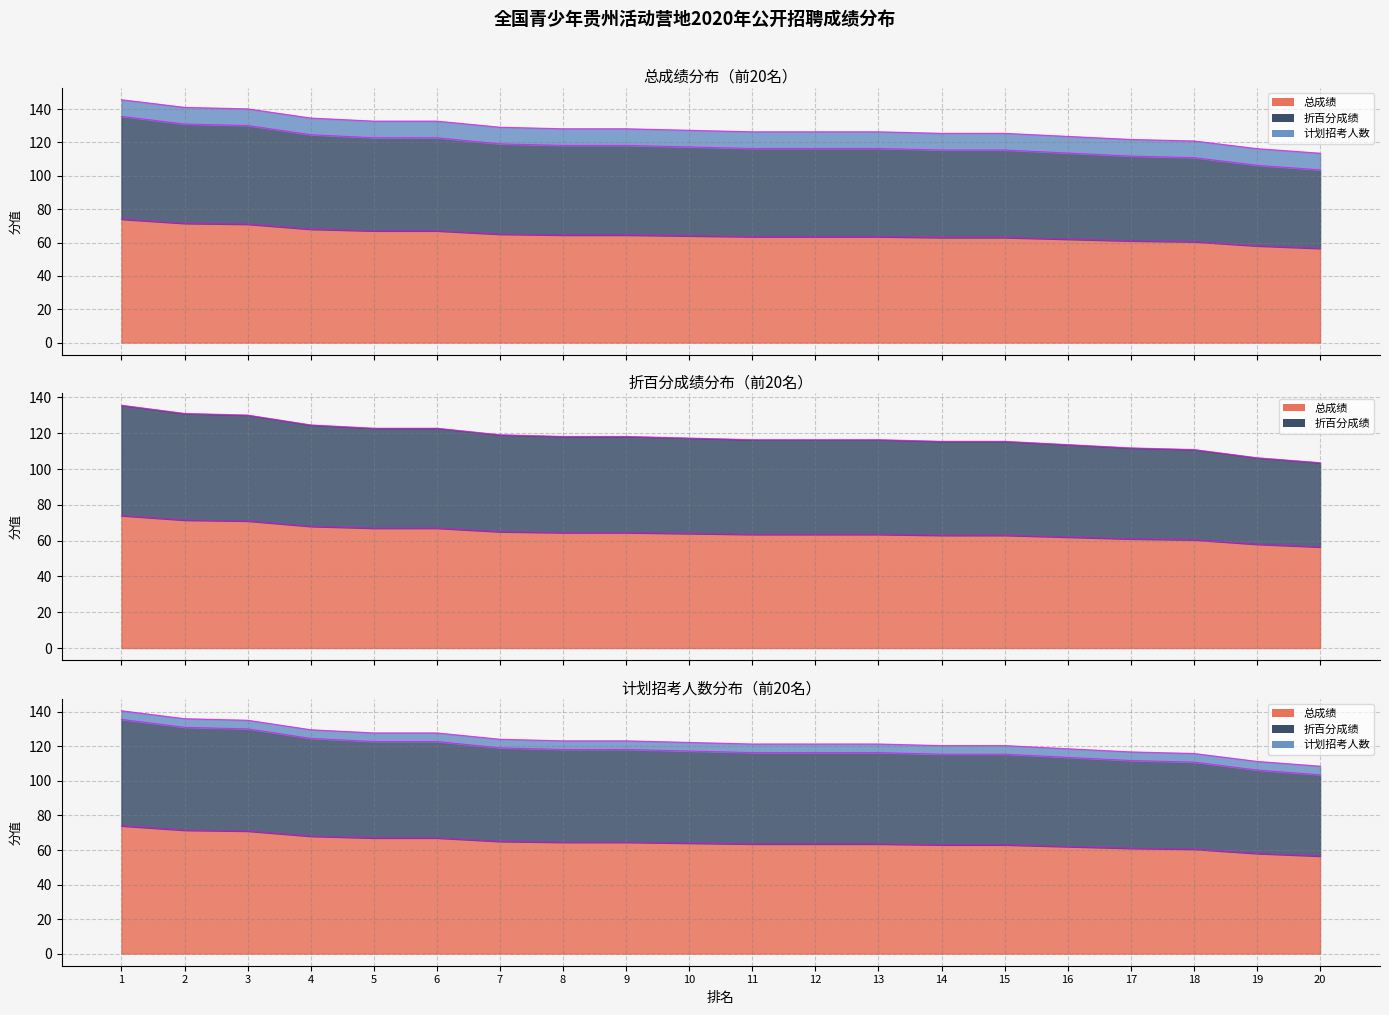

Where does the 折百分成绩_line series first go above 117?

1